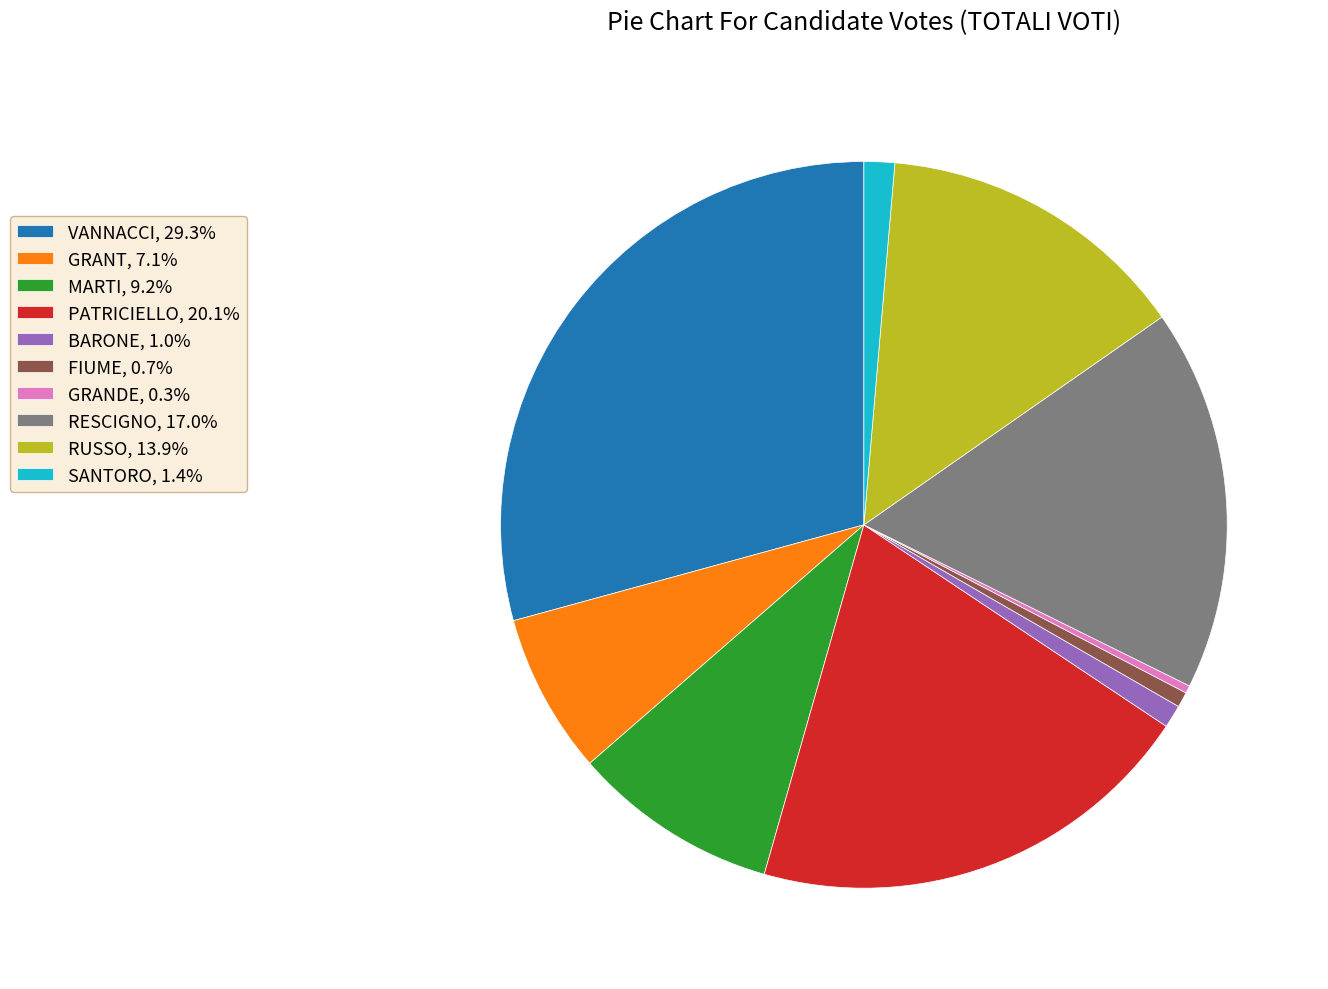

Count the number of slices in the pie.

10